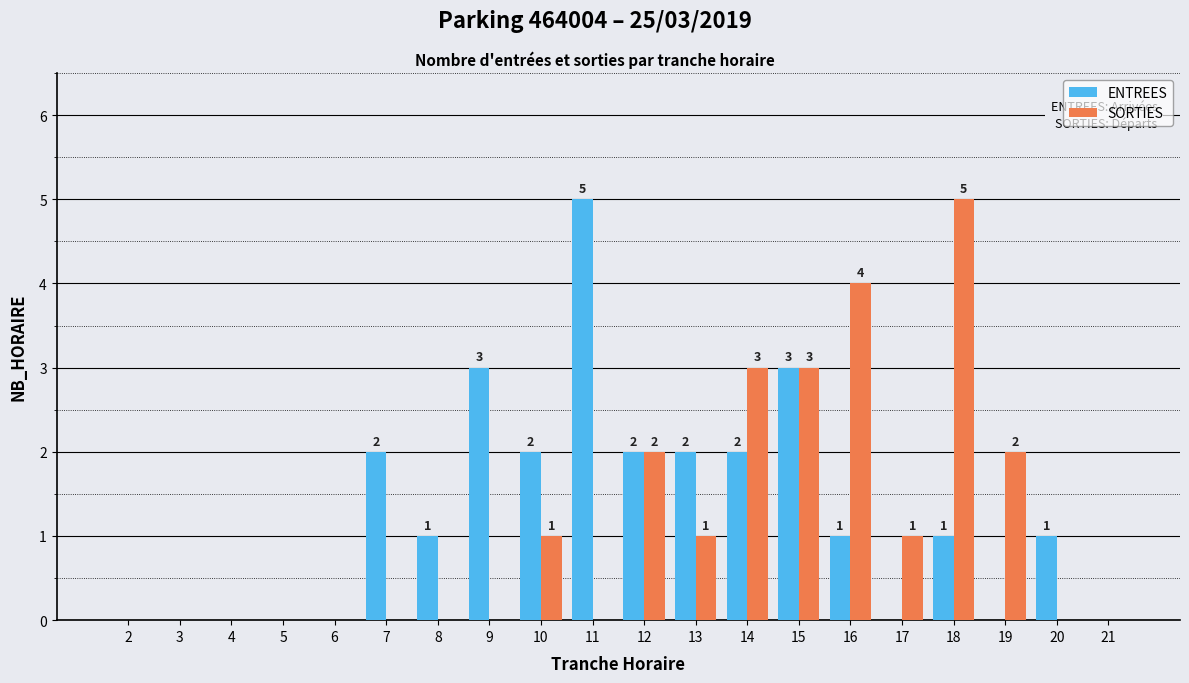

What is the greatest value displayed?

5